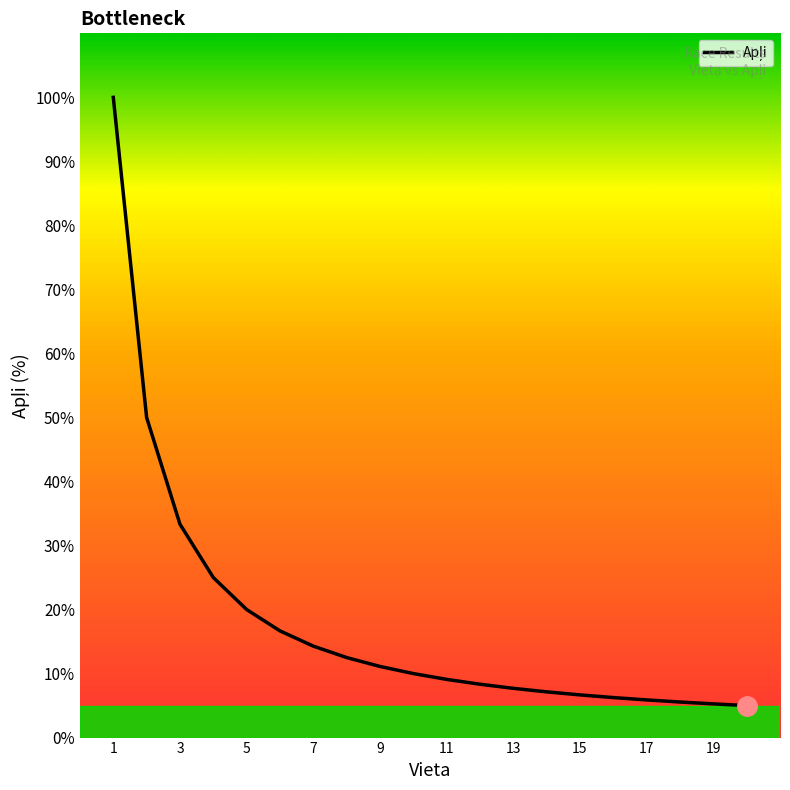

What is the maximum value shown in the chart?

100.0